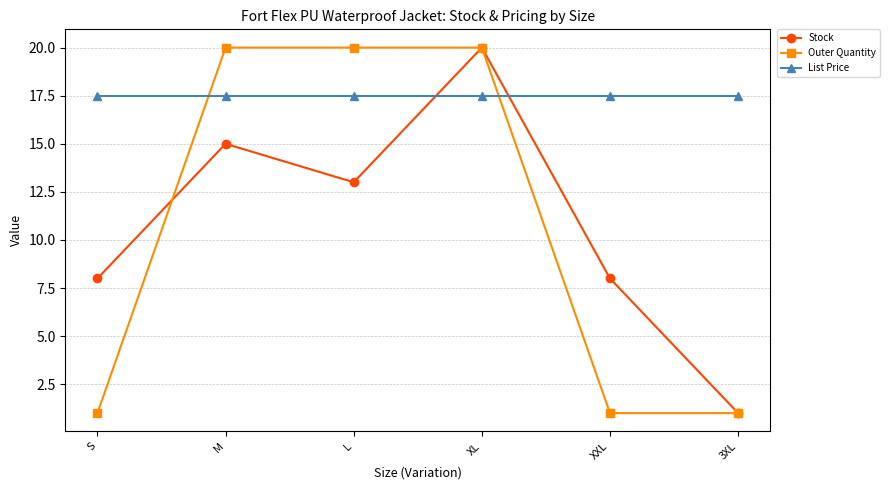

Is it true that List Price equals 17.5 at XL?

True